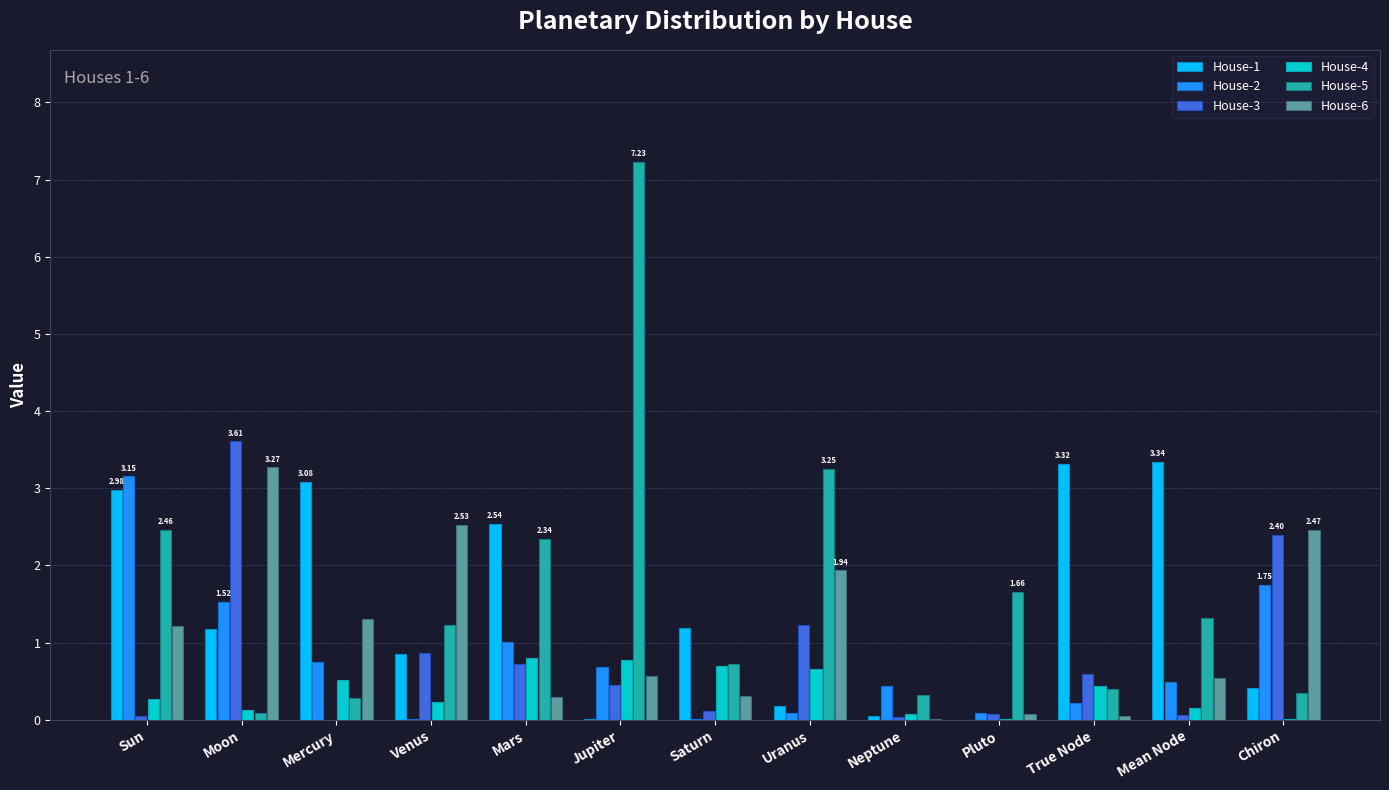

Which series has the largest range (max minus min)?

House-5